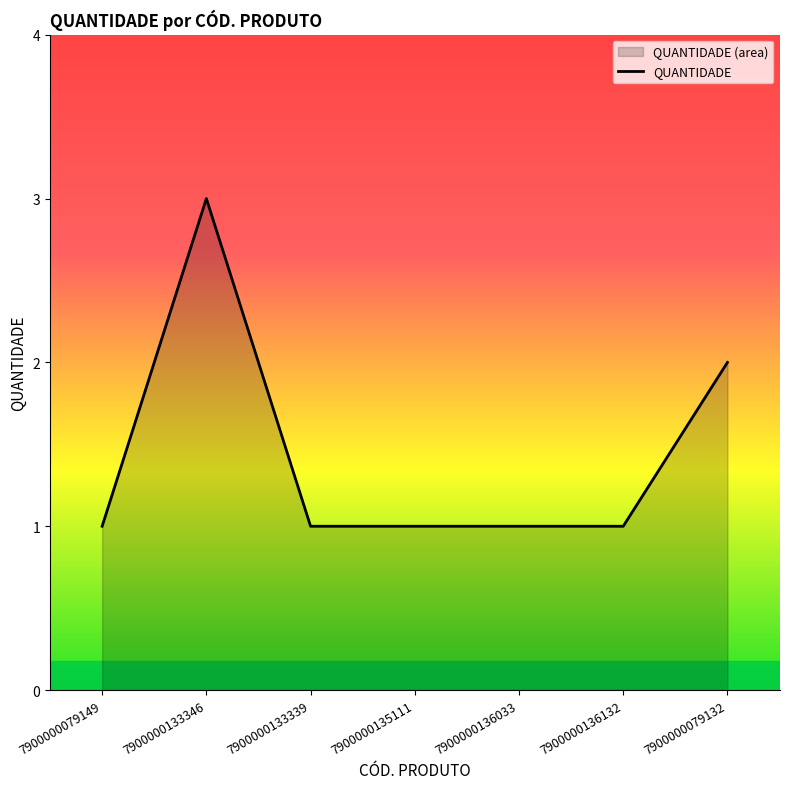

Reading left to right, extract all data points from this chart.

1	3	1	1	1	1	2